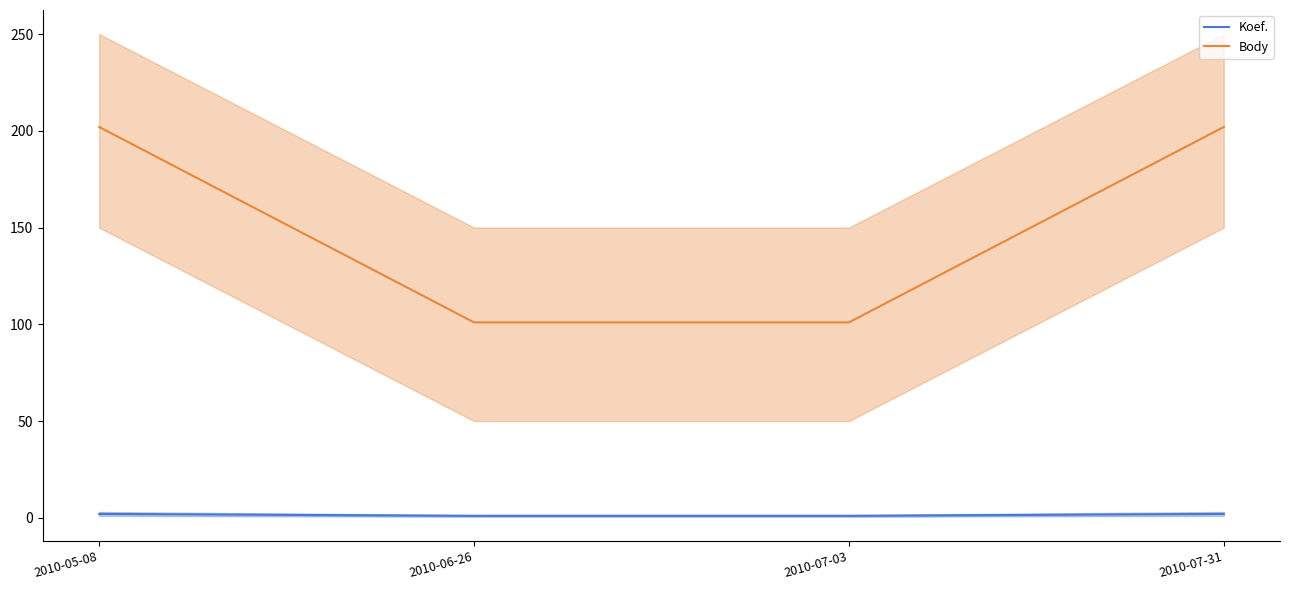

Between 2010-05-08 and 2010-07-03, which is larger?

2010-05-08